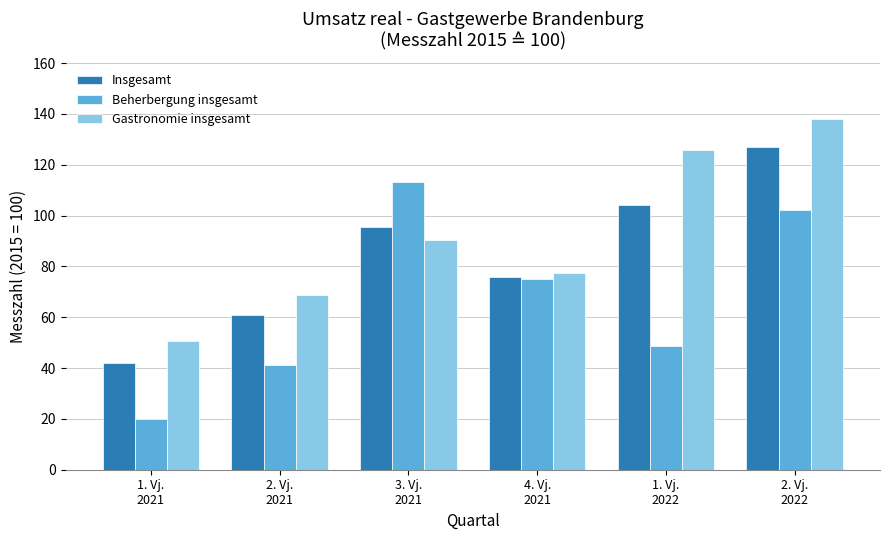

Rank the series by their maximum value, from lowest to highest.

Beherbergung insgesamt, Insgesamt, Gastronomie insgesamt